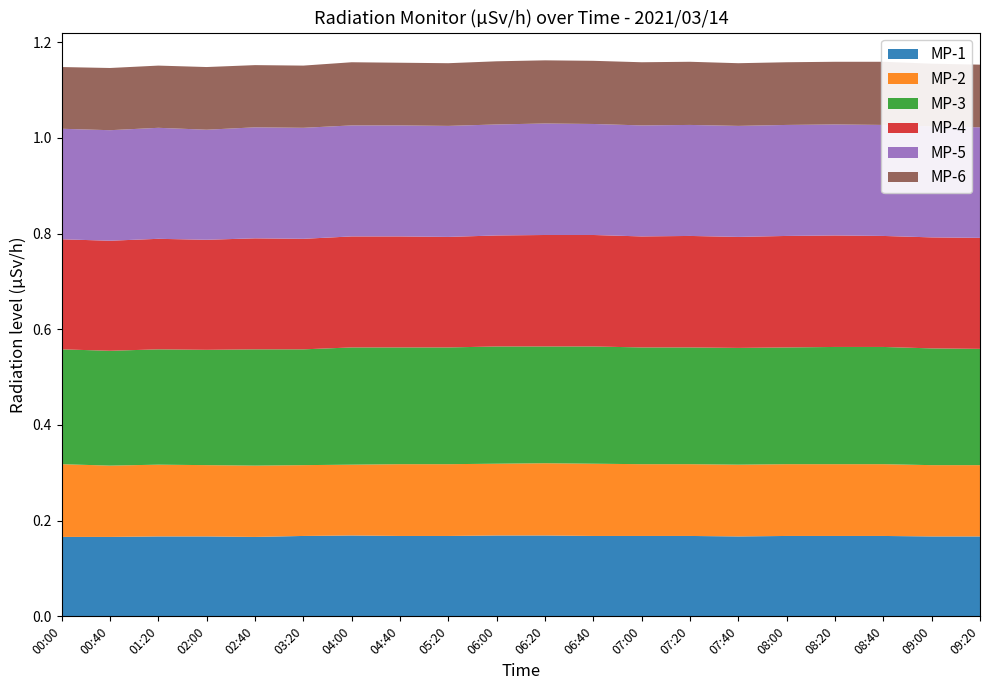

Reading left to right, transcribe all the data shown in this chart.

MP-1: 0.2	0.2	0.2	0.2	0.2	0.2	0.2	0.2	0.2	0.2	0.2	0.2	0.2	0.2	0.2	0.2	0.2	0.2	0.2	0.2
MP-2: 0.2	0.1	0.1	0.1	0.1	0.1	0.1	0.1	0.1	0.1	0.2	0.2	0.1	0.1	0.1	0.1	0.1	0.1	0.1	0.1
MP-3: 0.2	0.2	0.2	0.2	0.2	0.2	0.2	0.2	0.2	0.2	0.2	0.2	0.2	0.2	0.2	0.2	0.2	0.2	0.2	0.2
MP-4: 0.2	0.2	0.2	0.2	0.2	0.2	0.2	0.2	0.2	0.2	0.2	0.2	0.2	0.2	0.2	0.2	0.2	0.2	0.2	0.2
MP-5: 0.2	0.2	0.2	0.2	0.2	0.2	0.2	0.2	0.2	0.2	0.2	0.2	0.2	0.2	0.2	0.2	0.2	0.2	0.2	0.2
MP-6: 0.1	0.1	0.1	0.1	0.1	0.1	0.1	0.1	0.1	0.1	0.1	0.1	0.1	0.1	0.1	0.1	0.1	0.1	0.1	0.1